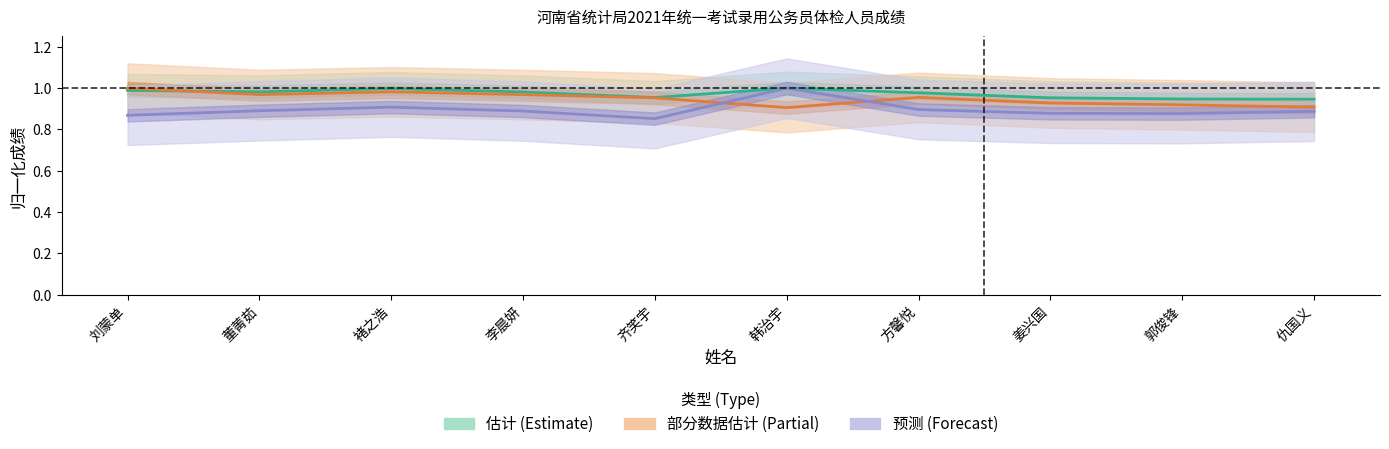

The 笔试成绩 (预测) series shows 1.3 at 褚之浩. True or false?

False